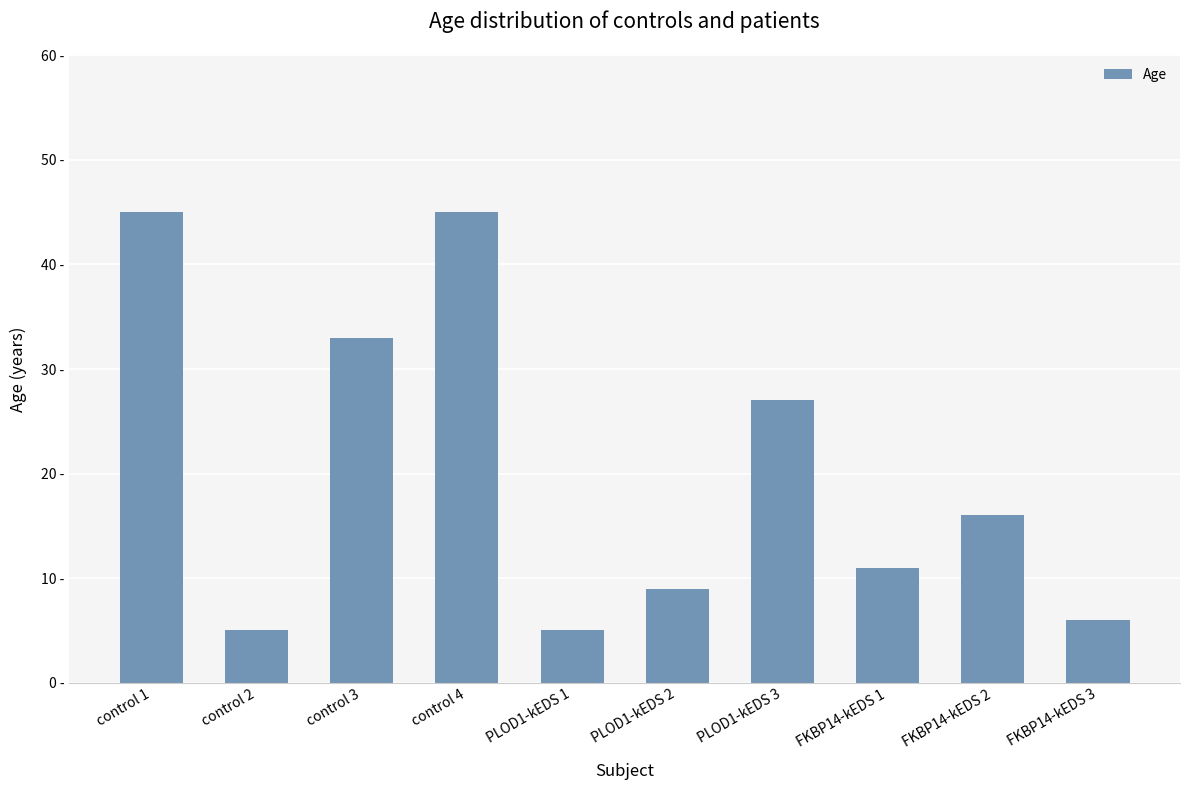

Is it true that the value at FKBP14-kEDS 1 is 5?

False